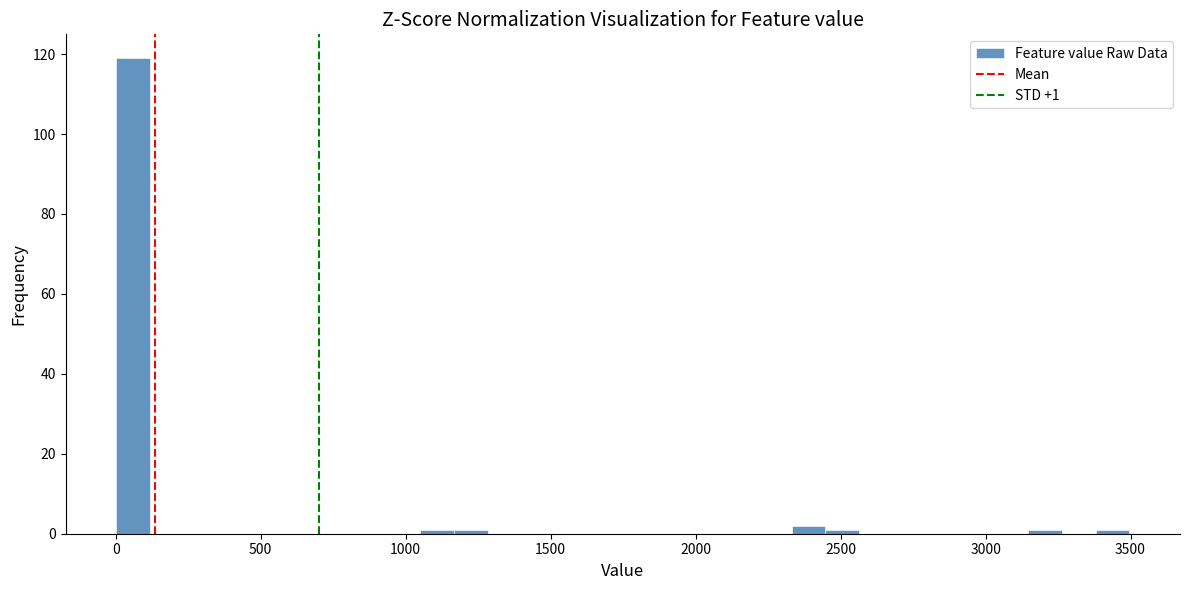

Read against the x-axis, roughly where is the centre of the tallest bar?

50